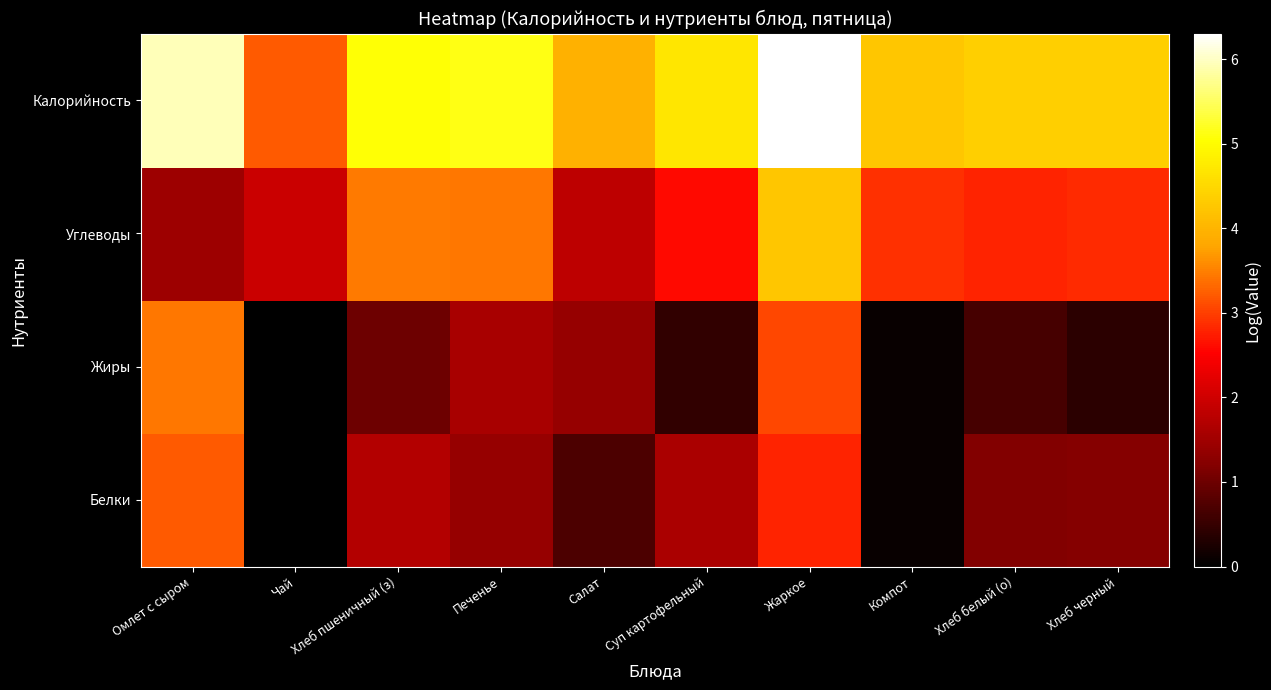

How many data points does each series have?

10